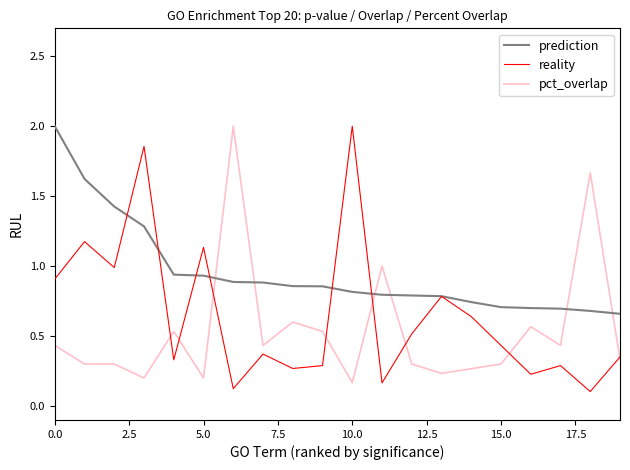

Is this an area chart (filled region under the line)?

No